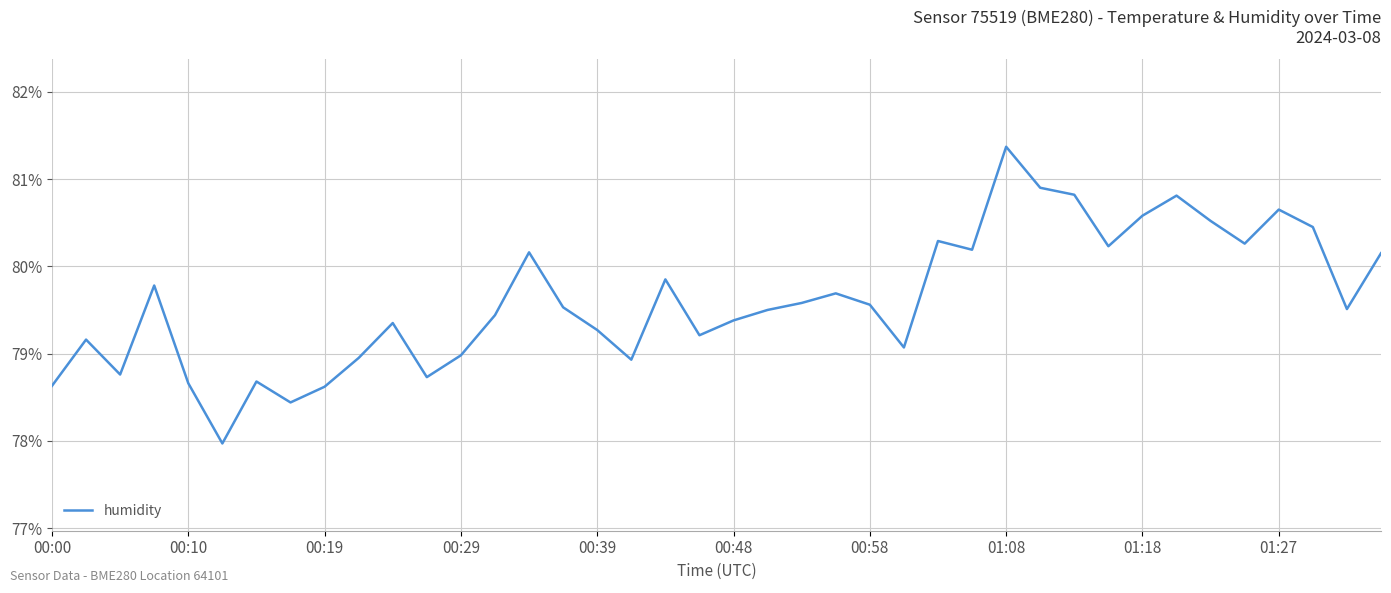

What is the maximum value shown in the chart?

81.4